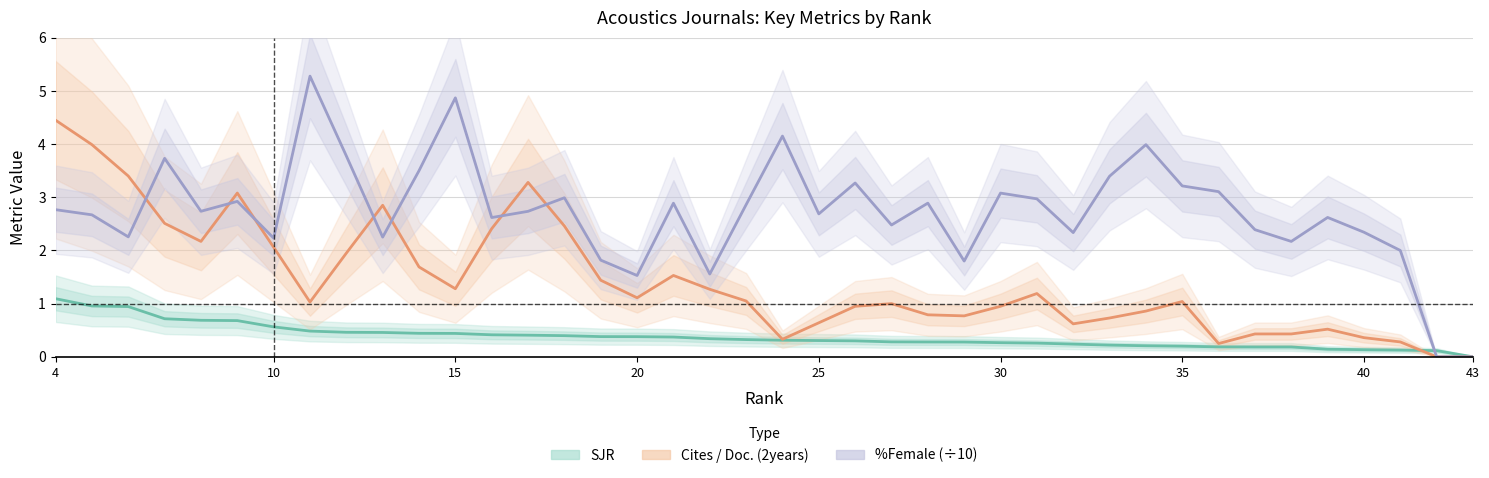

At which category is the sum across all series the highest?

4